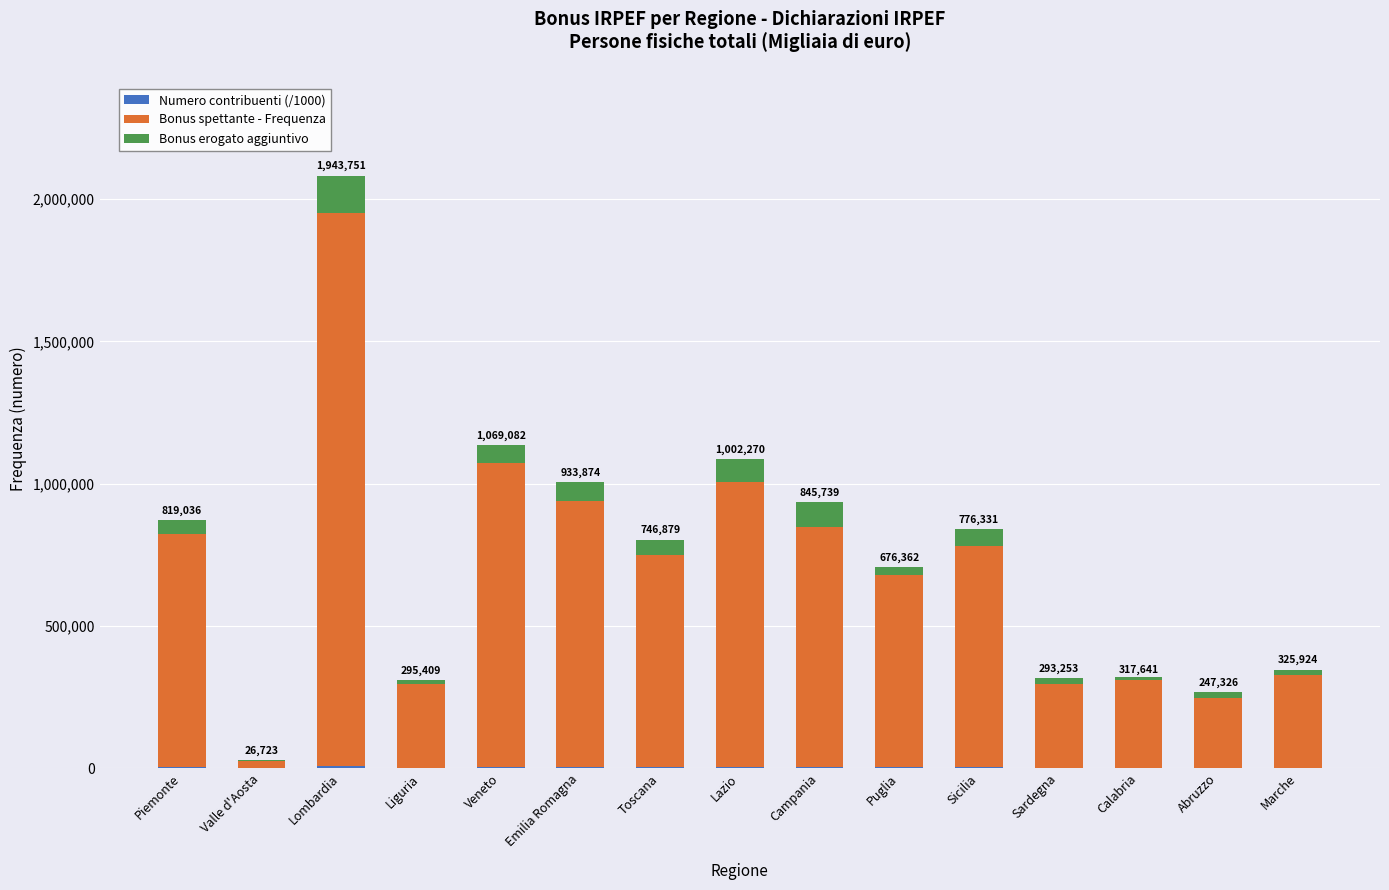

What is the spread (max minus min) of values at Valle d'Aosta?

26625.8